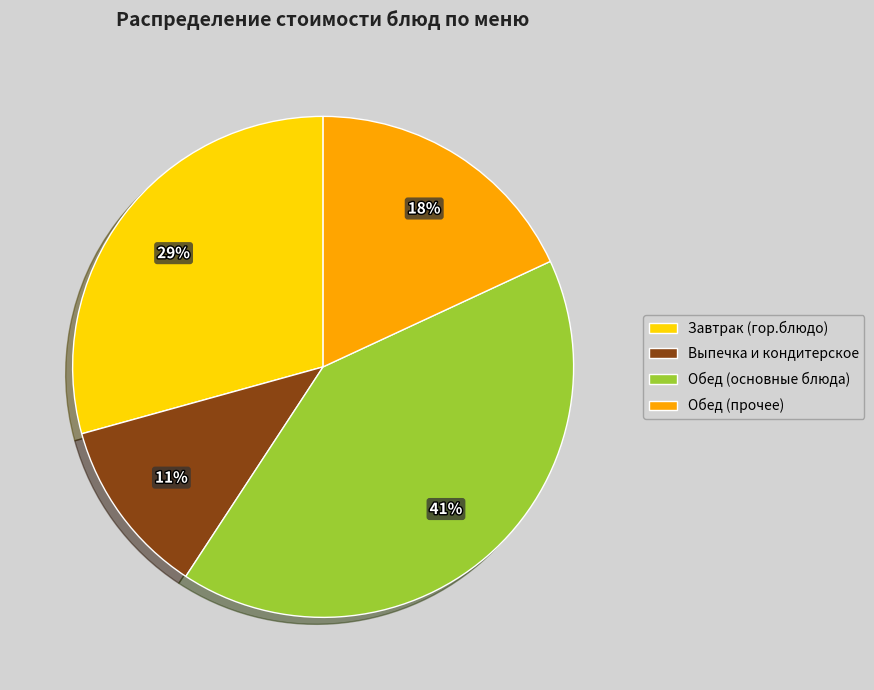

Does any single category account for the majority?

No